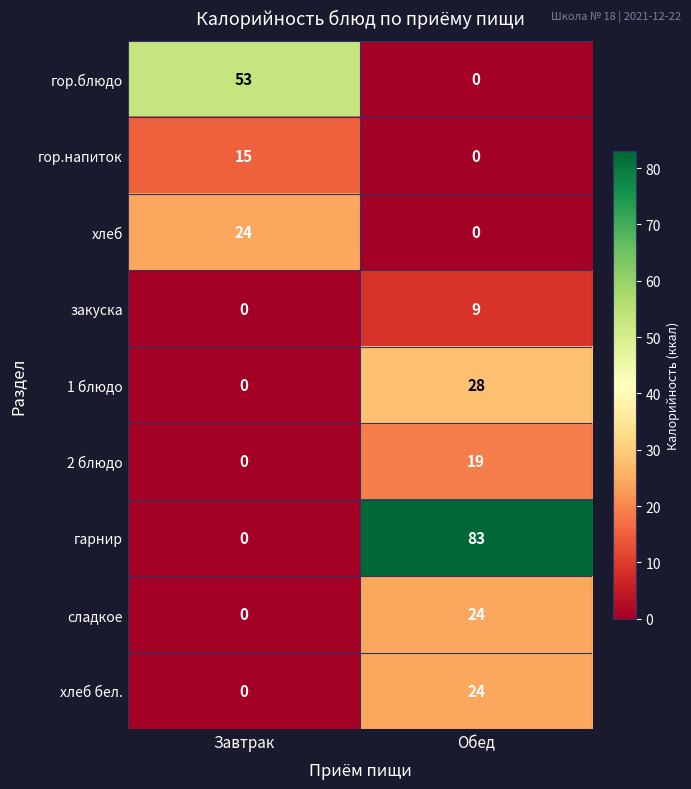

List the labels in order of закуска value, smallest first.

Завтрак, Обед